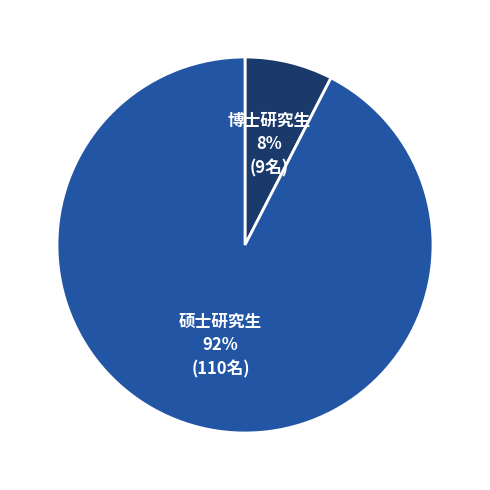

To the nearest percent, what is the combined percentage of 博士研究生 and 硕士研究生?

100%